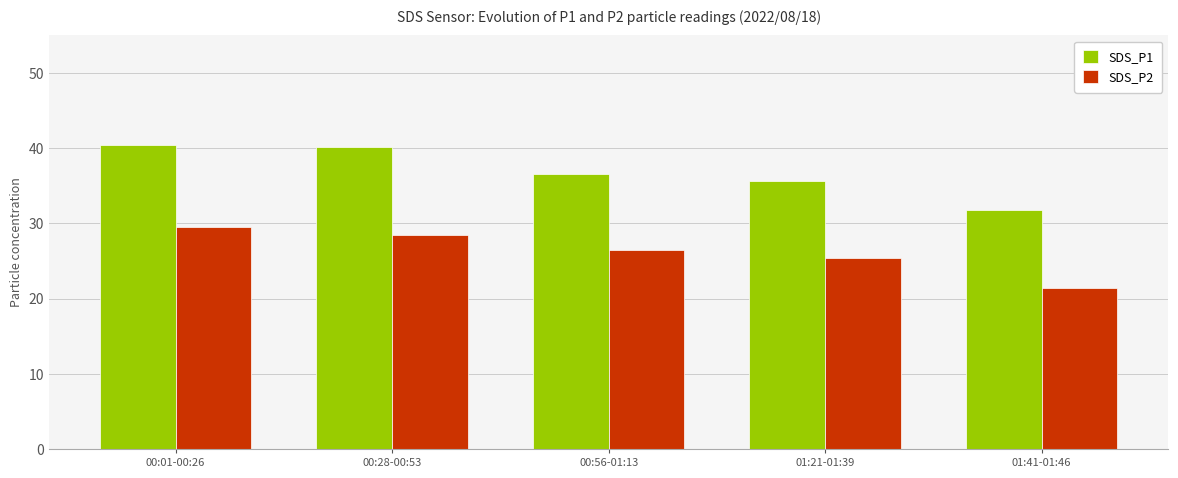

What is the difference between the maximum and minimum values in the SDS_P2 series?

8.2